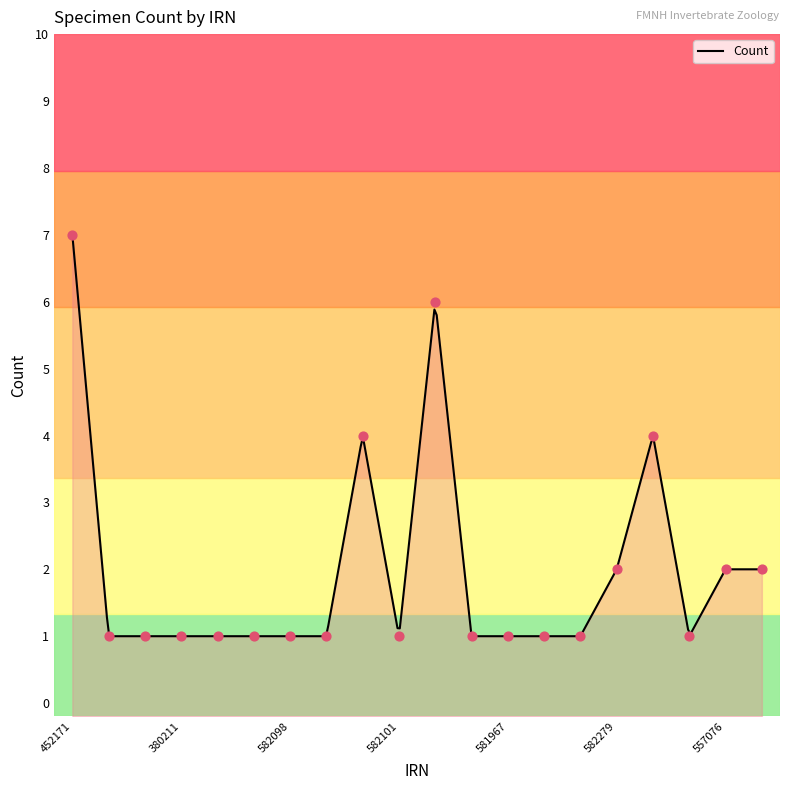

Between 2115183 and 557076, which is larger?

557076